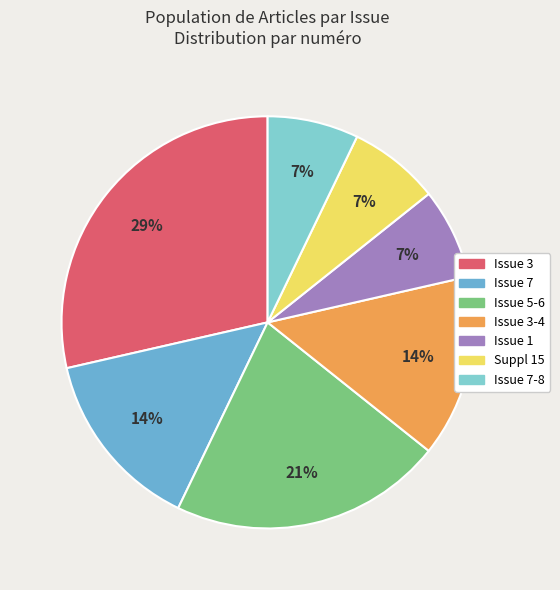

True or false: Suppl 15 accounts for 7% of the total.

True